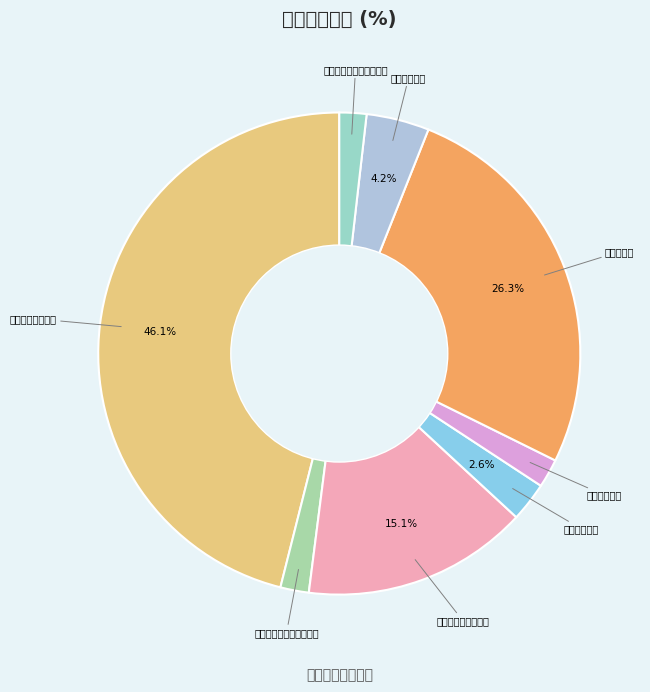

Does any single category account for the majority?

No